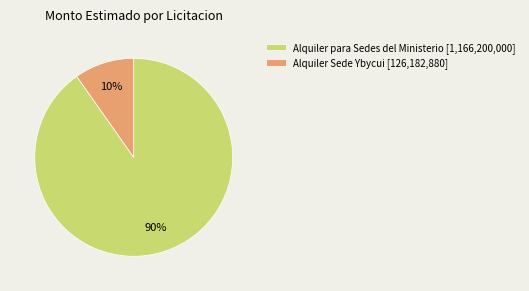

To the nearest percent, what portion does Alquiler para Sedes del Ministerio [1,166,200,000] represent?

90%